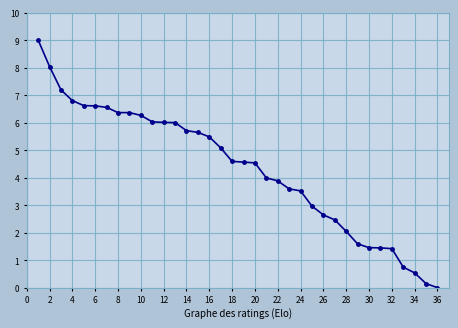

What is the difference between the second highest and second lowest values?

7.9